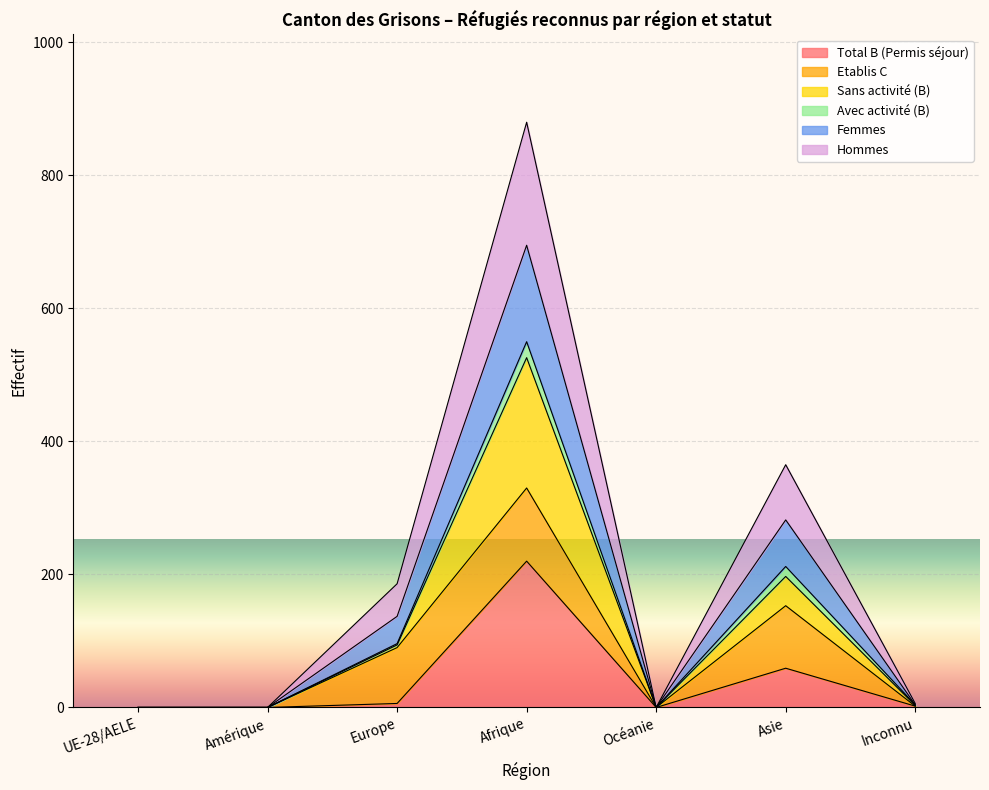

What is the difference between the highest and lowest values at Asie?

306